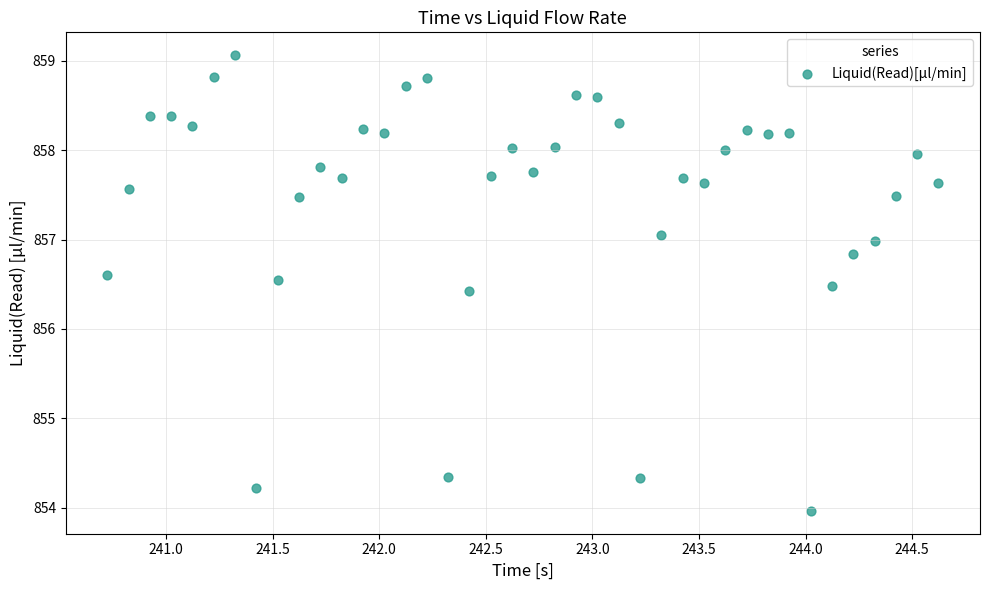

What is the range of X values (max minus min)?

3.9